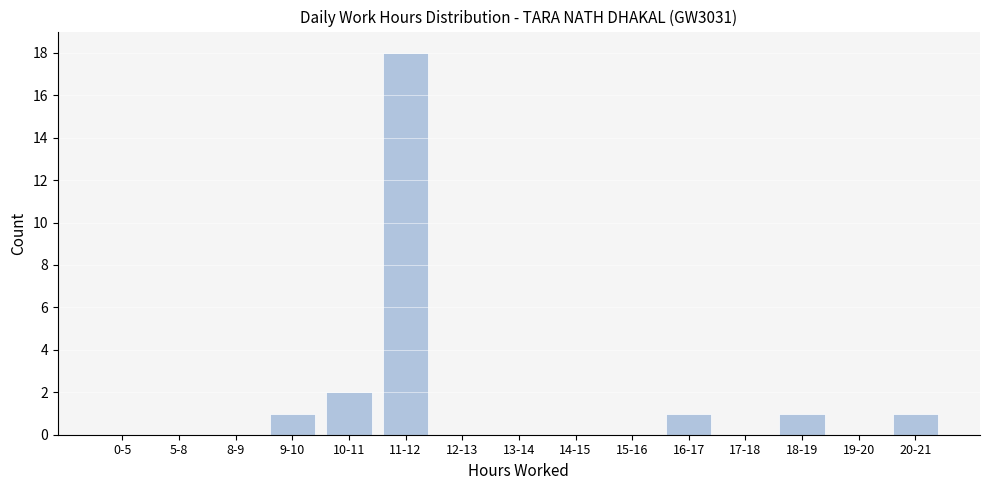

Reading left to right, what are all the values shown in this chart?

0-5=0	5-8=0	8-9=0	9-10=1	10-11=2	11-12=18	12-13=0	13-14=0	14-15=0	15-16=0	16-17=1	17-18=0	18-19=1	19-20=0	20-21=1